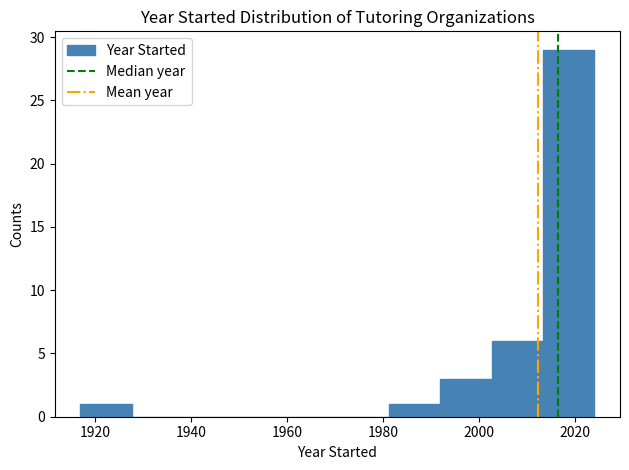

Over which range of the x-axis is the bar tallest?

2014 to 2024